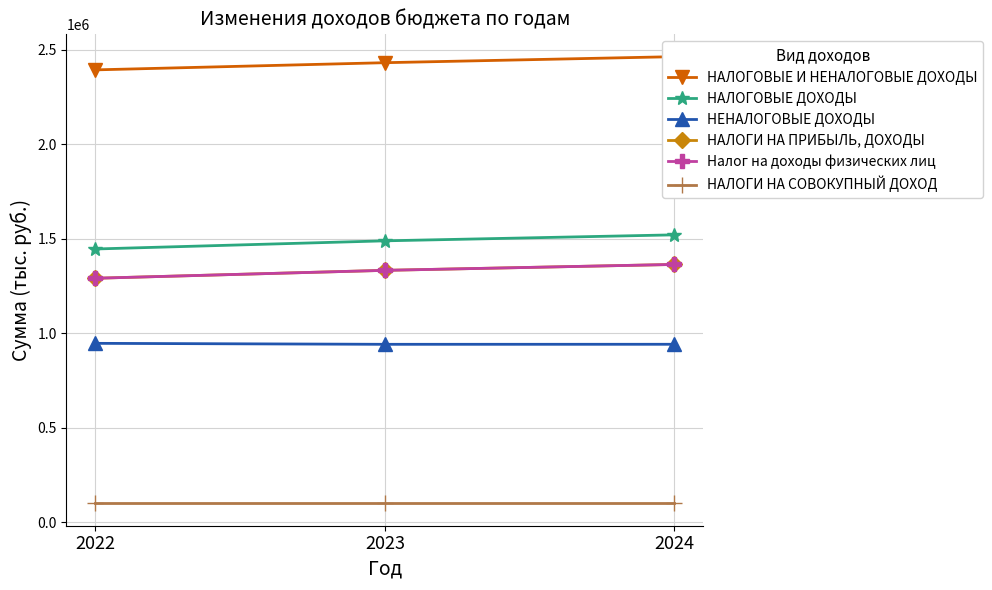

What is the difference between the НАЛОГОВЫЕ ДОХОДЫ values at 2023 and 2022?

43120.9